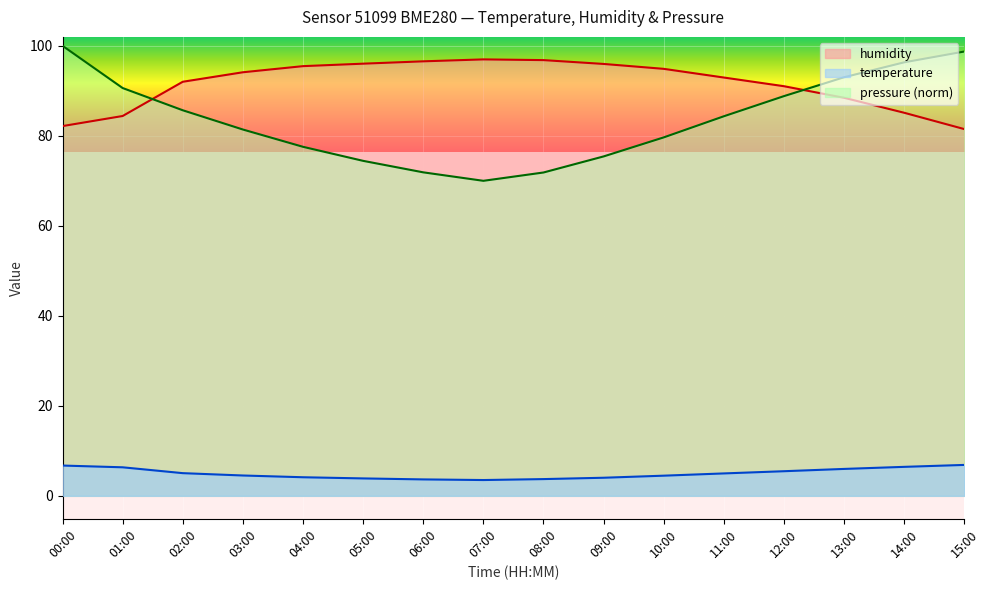

True or false: temperature and humidity cross at least once.

False